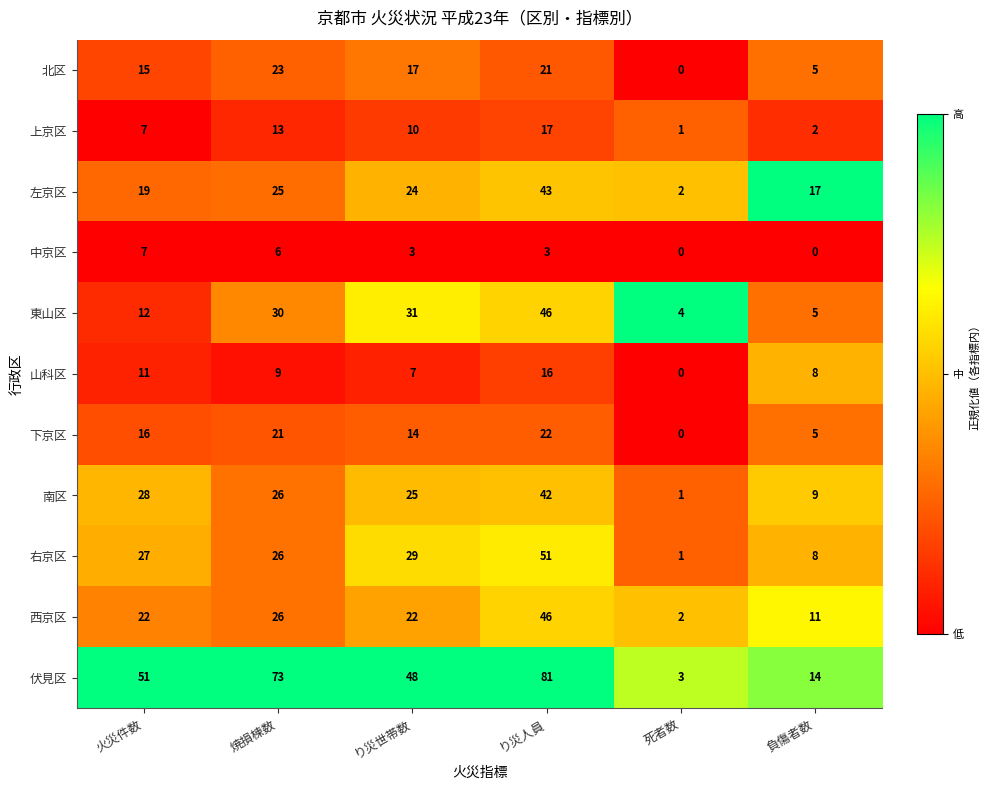

Rank the categories by 左京区 value from highest to lowest.

り災人員, 焼損棟数, り災世帯数, 火災件数, 負傷者数, 死者数